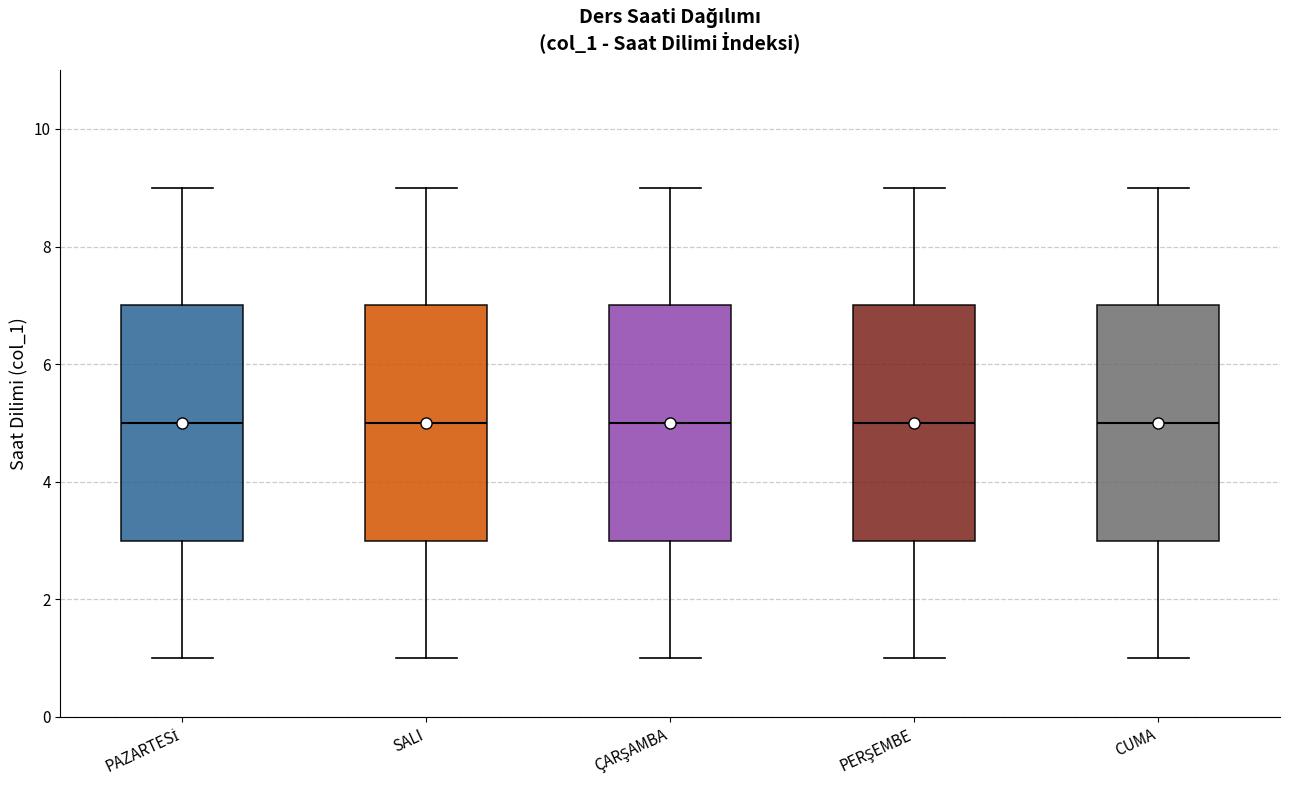

Reading left to right, transcribe this box plot: for each box, give where its median line is, the range the box spans, and where its two whiskers end, as read against the y-axis. The values are not printed on the chart, so give them approximately, as read against the axis.

PAZARTESİ: median 5, box 3 to 7, whiskers 1 to 9
SALI: median 5, box 3 to 7, whiskers 1 to 9
ÇARŞAMBA: median 5, box 3 to 7, whiskers 1 to 9
PERŞEMBE: median 5, box 3 to 7, whiskers 1 to 9
CUMA: median 5, box 3 to 7, whiskers 1 to 9